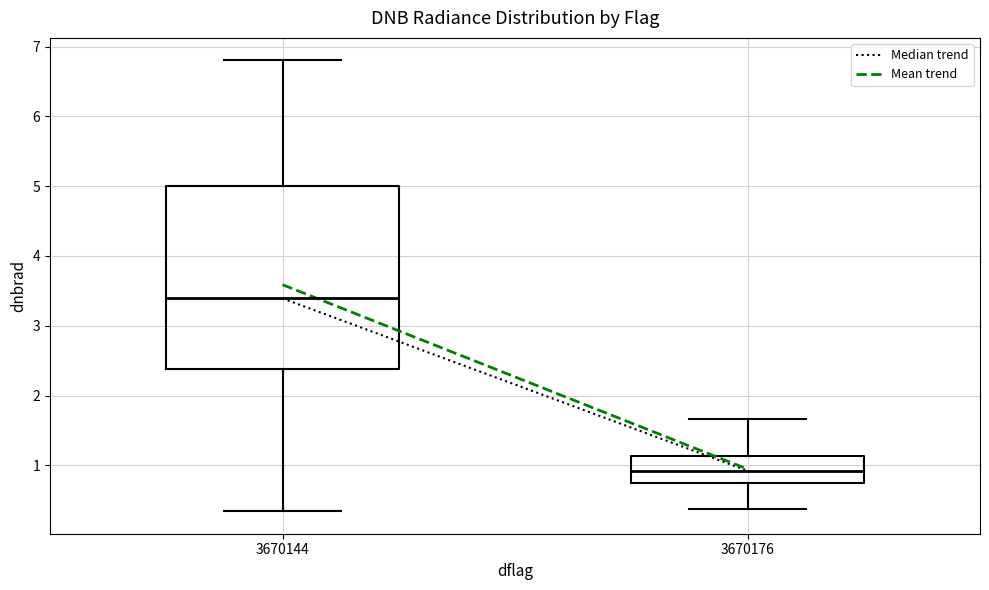

Which box's median line is the highest?

3670144